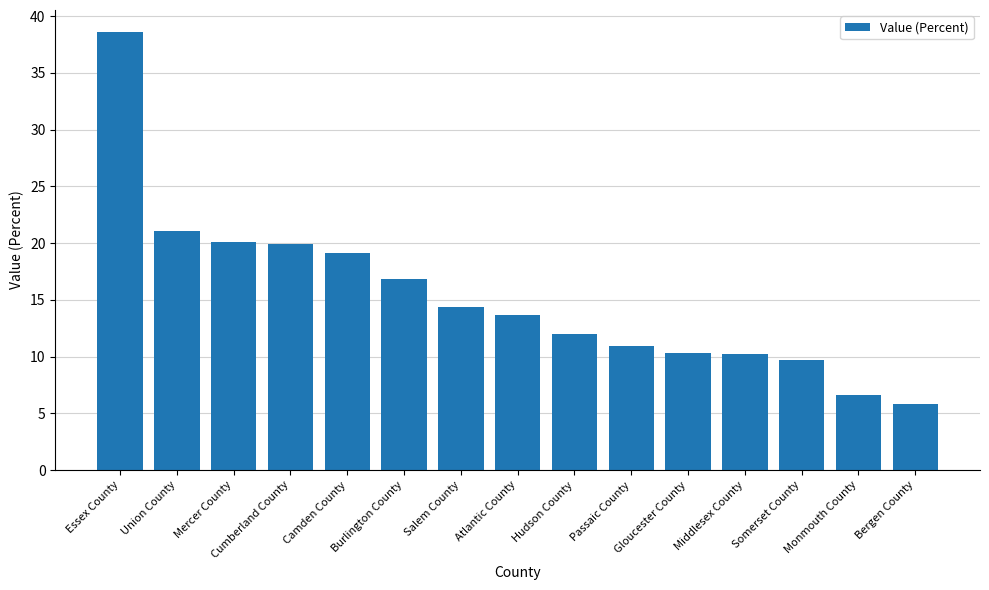

What is the greatest value displayed?

38.6